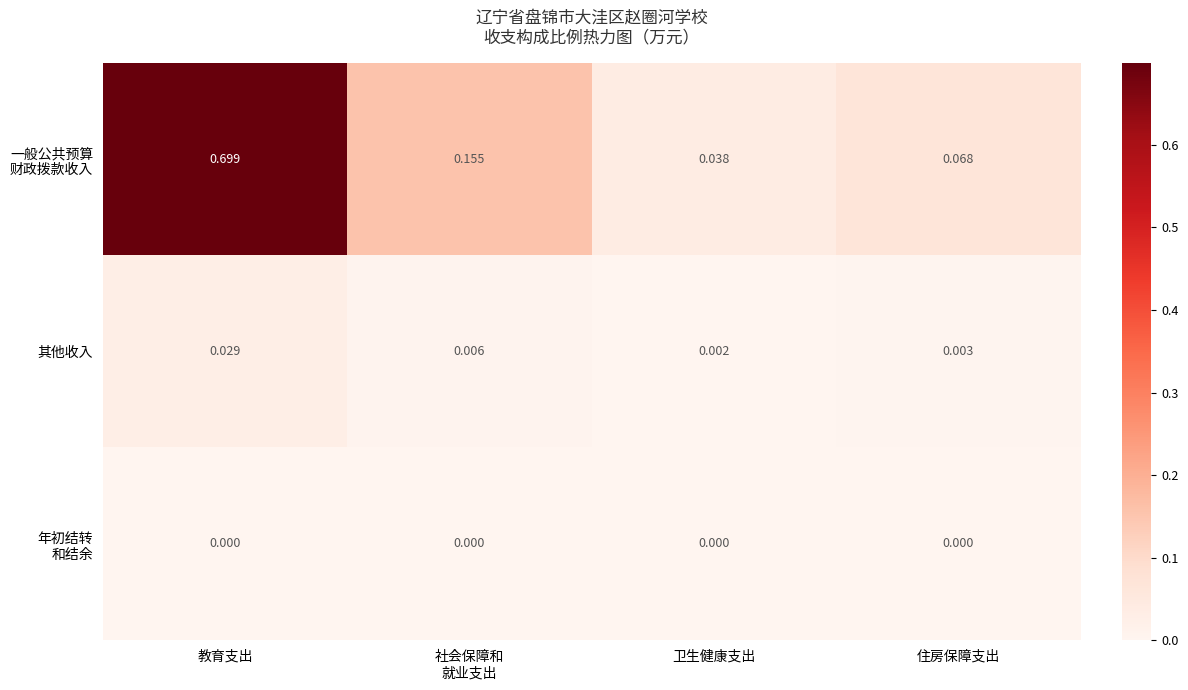

Which category has the highest value across all series?

教育支出